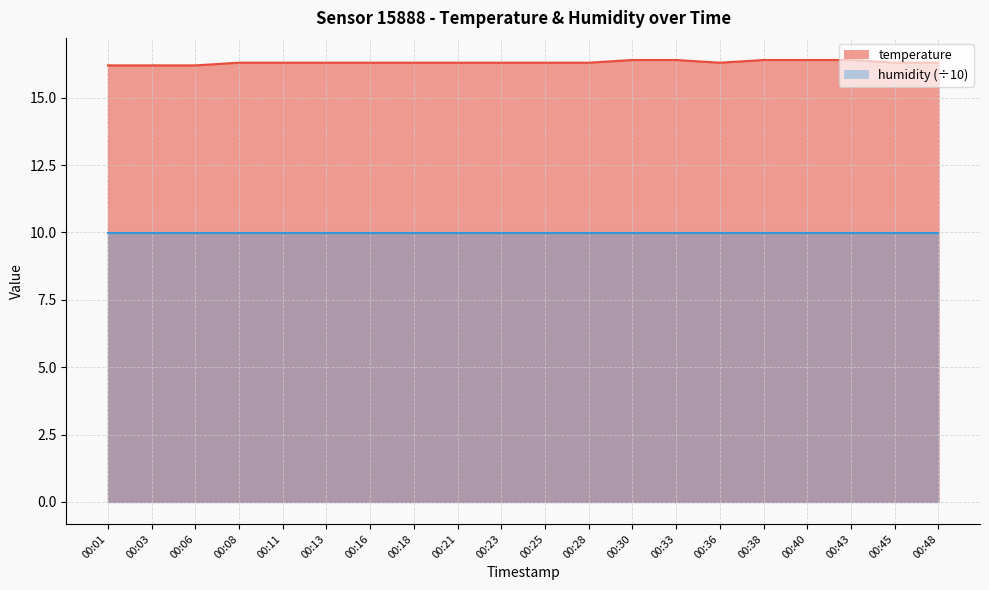

Approximately how many times larger is the value at 00:03 compared to 00:45?

1.0